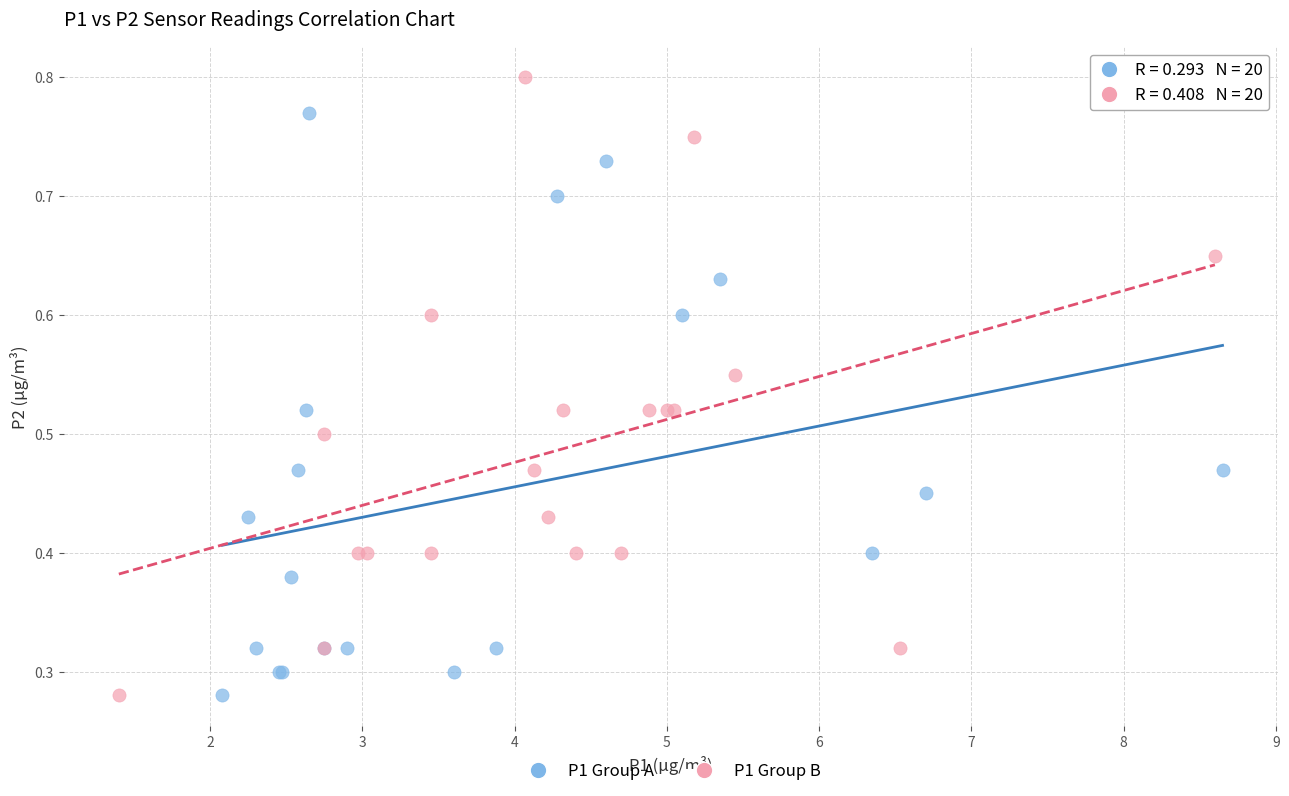

Which series has the widest spread of Y values?

P1 Group B